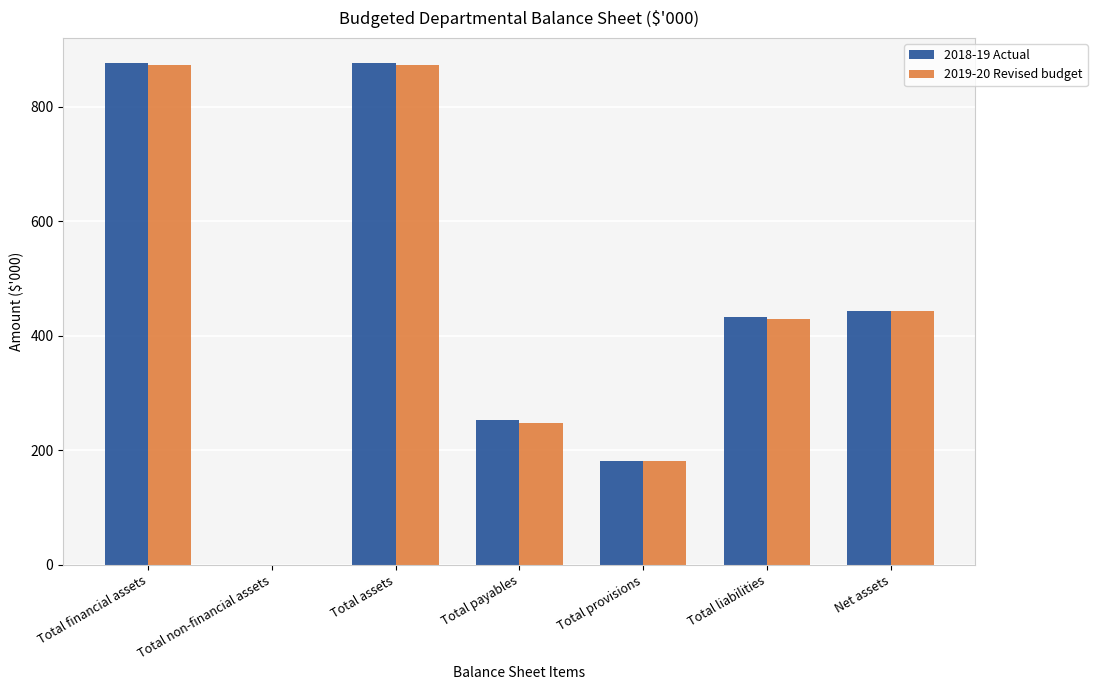

What is the total value across all series at Total liabilities?

862